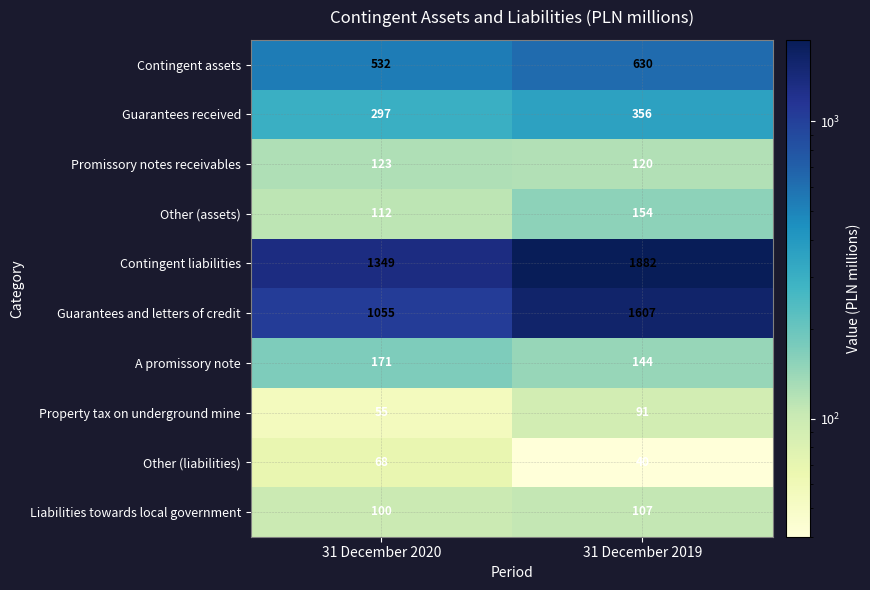

Reading left to right, list all the values displayed in this chart.

Contingent assets: 532	630
Guarantees received: 297	356
Promissory notes receivables: 123	120
Other (assets): 112	154
Contingent liabilities: 1349	1882
Guarantees and letters of credit: 1055	1607
A promissory note: 171	144
Property tax on underground mine: 55	91
Other (liabilities): 68	40
Liabilities towards local government: 100	107